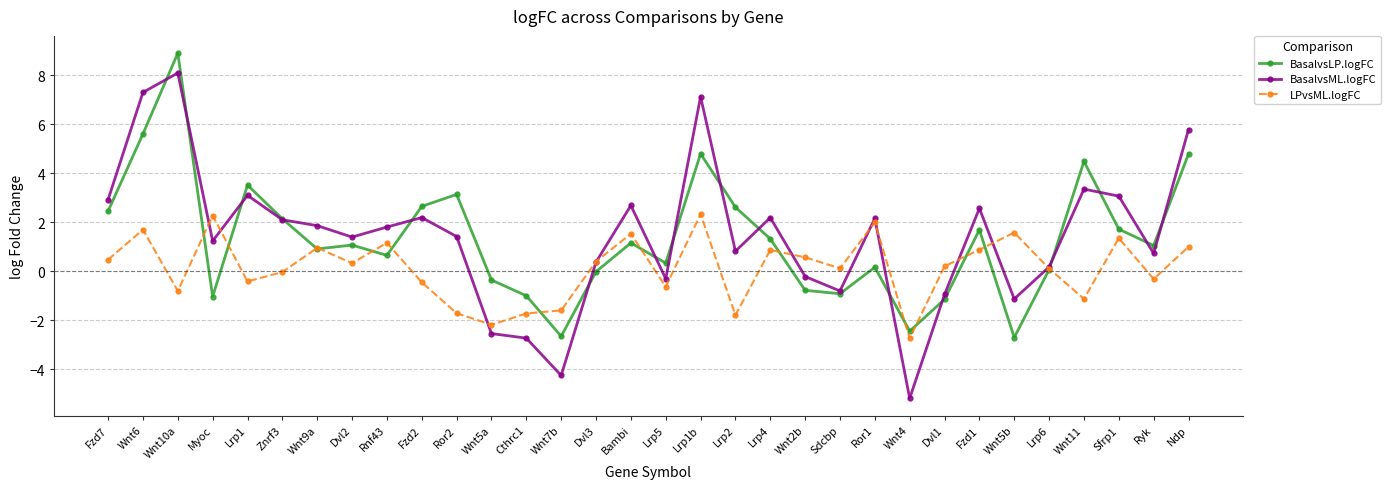

Is the value of BasalvsML.logFC at Lrp1b greater than the value of LPvsML.logFC at Cthrc1?

Yes